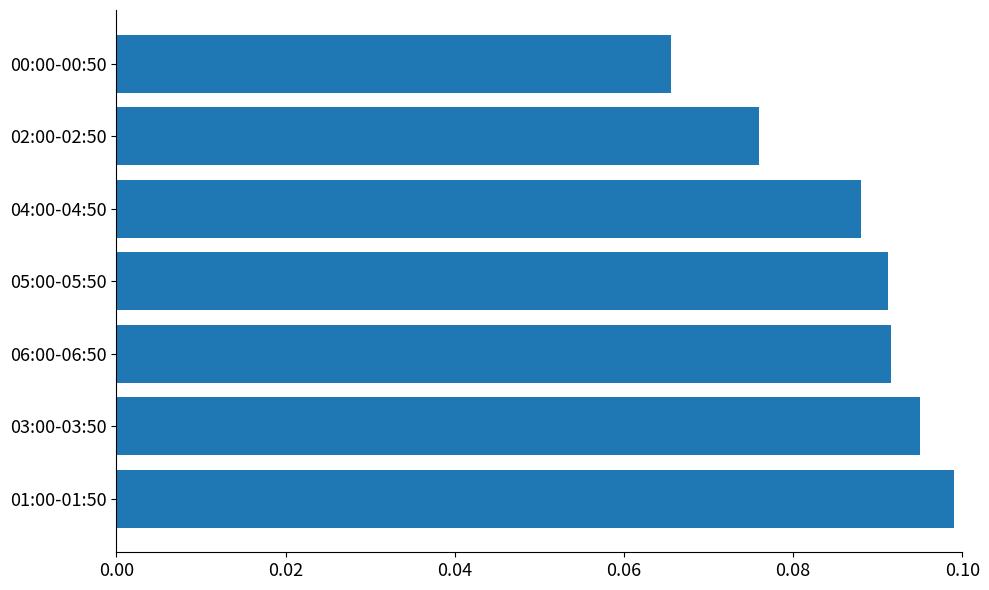

What is the sum of all values?

0.6